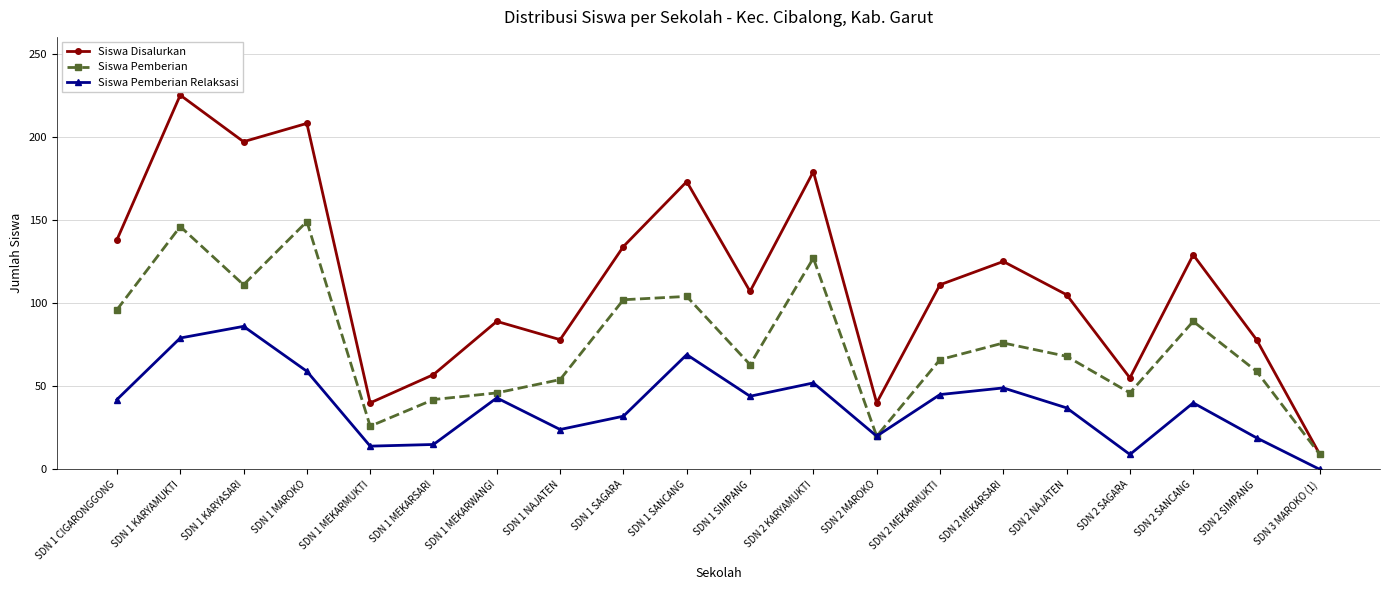

How many interior local peaks does the Siswa Disalurkan series have?

7